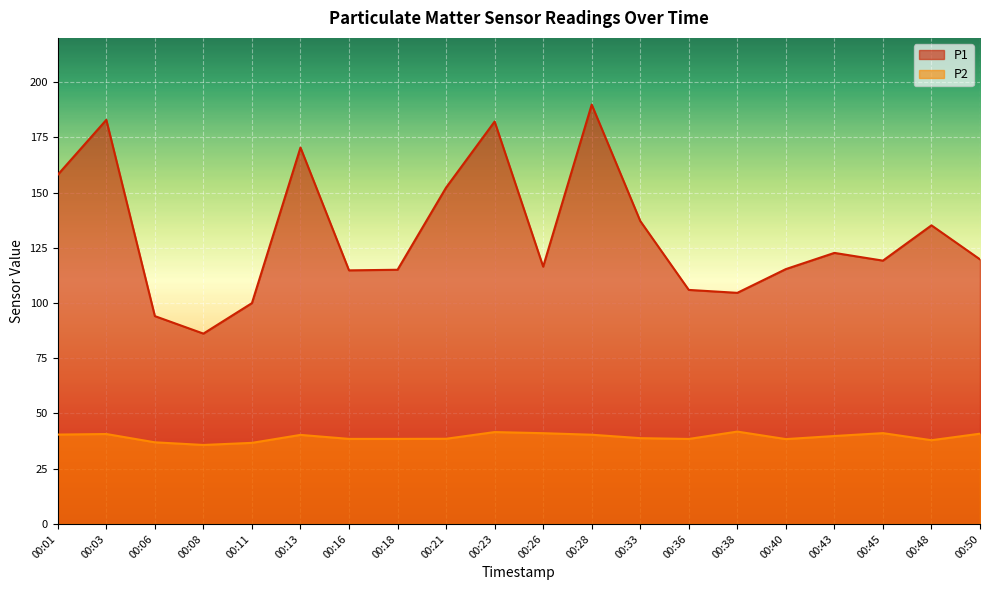

True or false: P2 and P1 intersect in this chart.

False